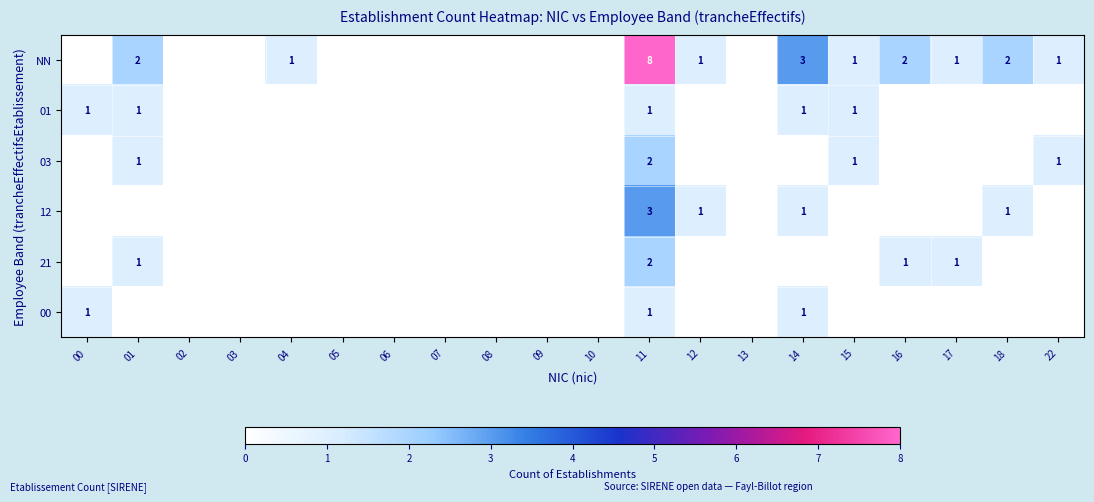

Which has a higher value, 18 or 08?

18